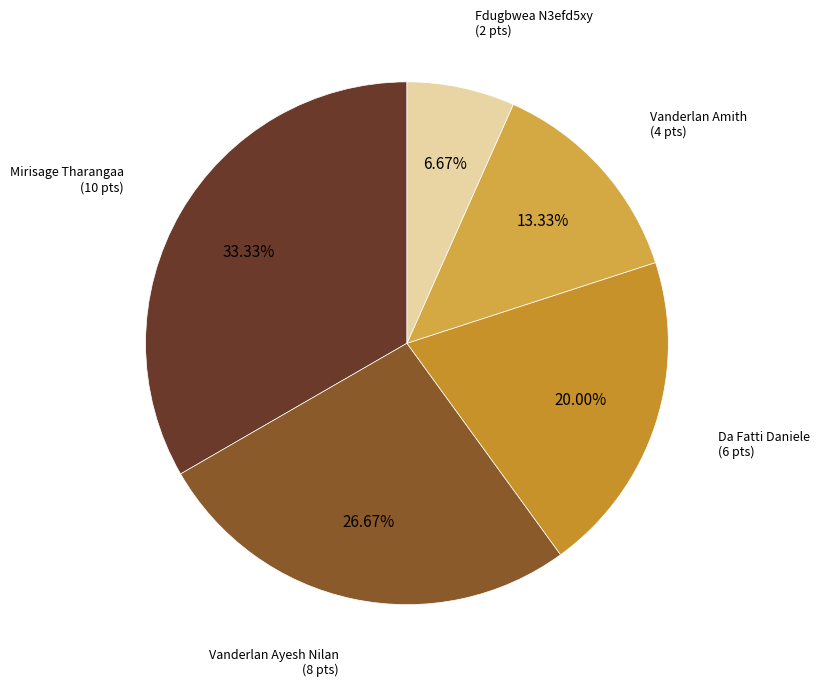

Does Vanderlan Ayesh Nilan represent more than half of the total?

No